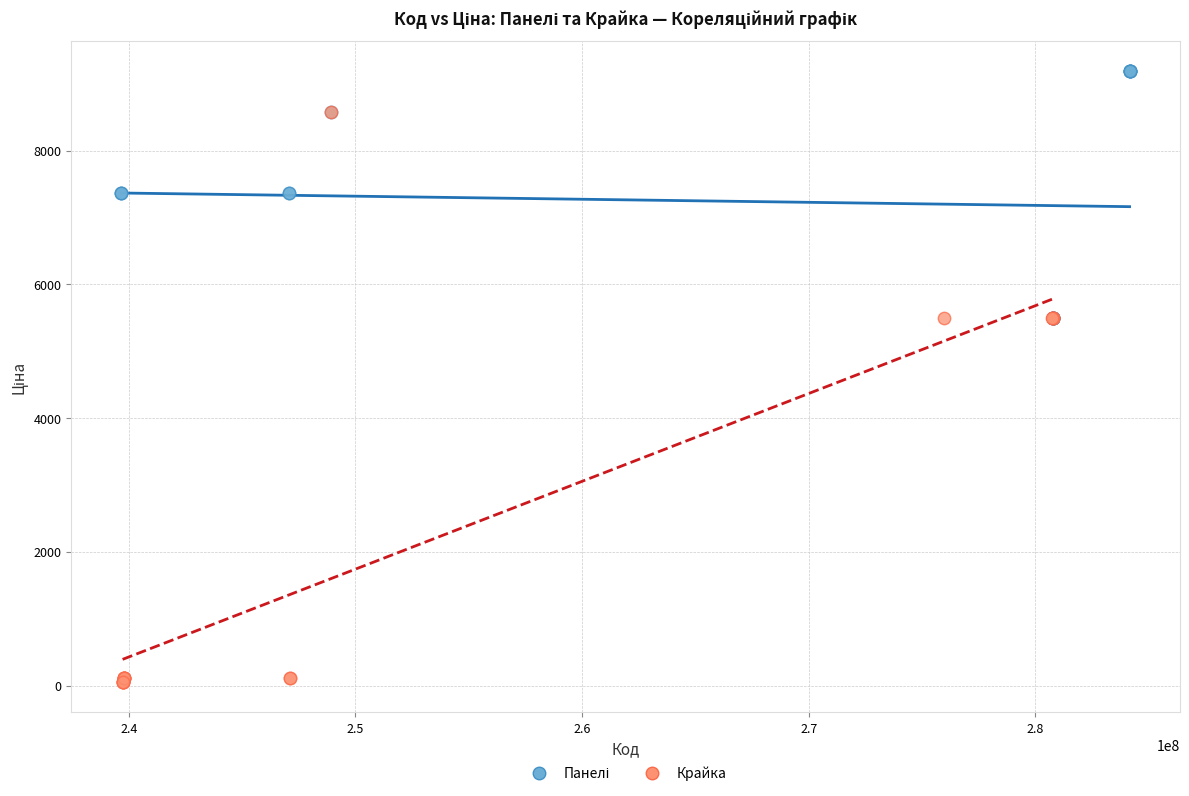

Which series reaches the minimum Y coordinate?

Крайка